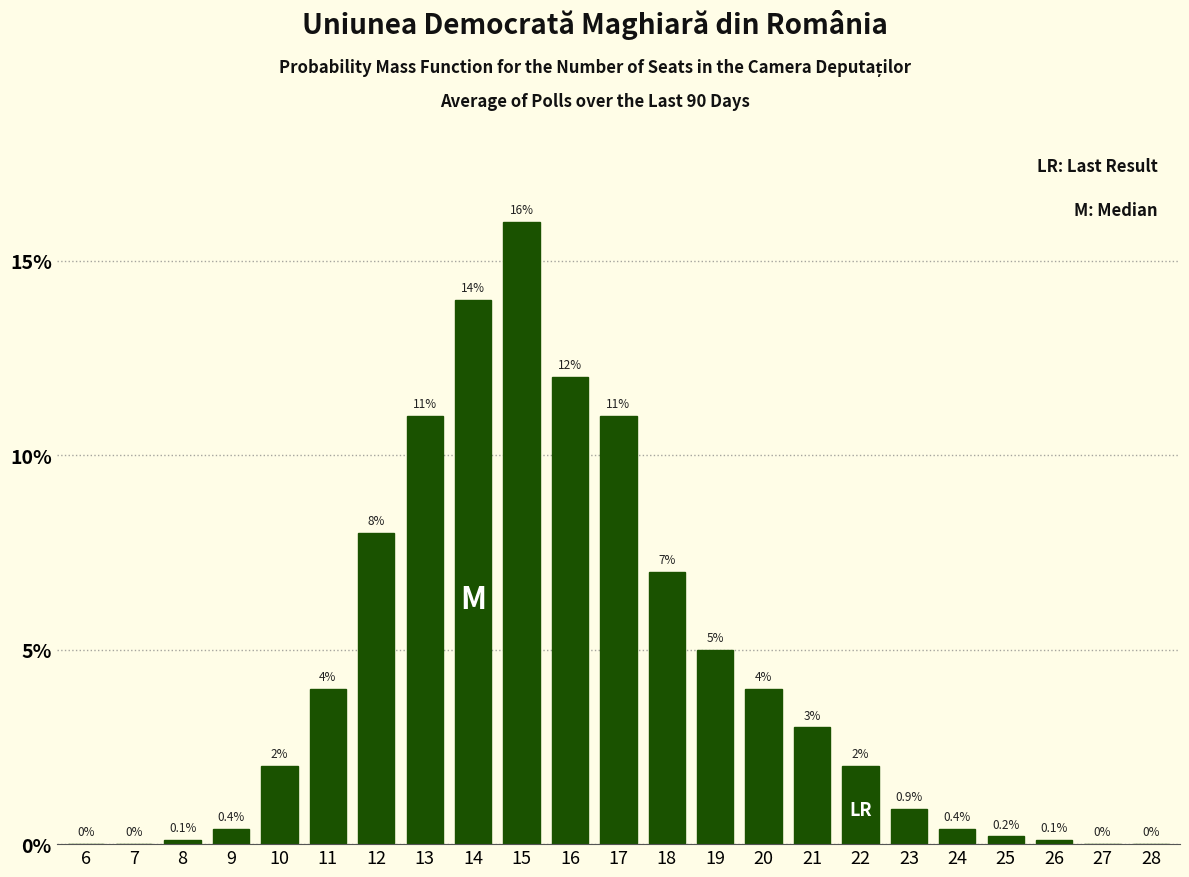

Reading left to right, extract all data points from this chart.

6=0.0	7=0.0	8=0.1	9=0.4	10=2.0	11=4.0	12=8.0	13=11.0	14=14.0	15=16.0	16=12.0	17=11.0	18=7.0	19=5.0	20=4.0	21=3.0	22=2.0	23=0.9	24=0.4	25=0.2	26=0.1	27=0.0	28=0.0